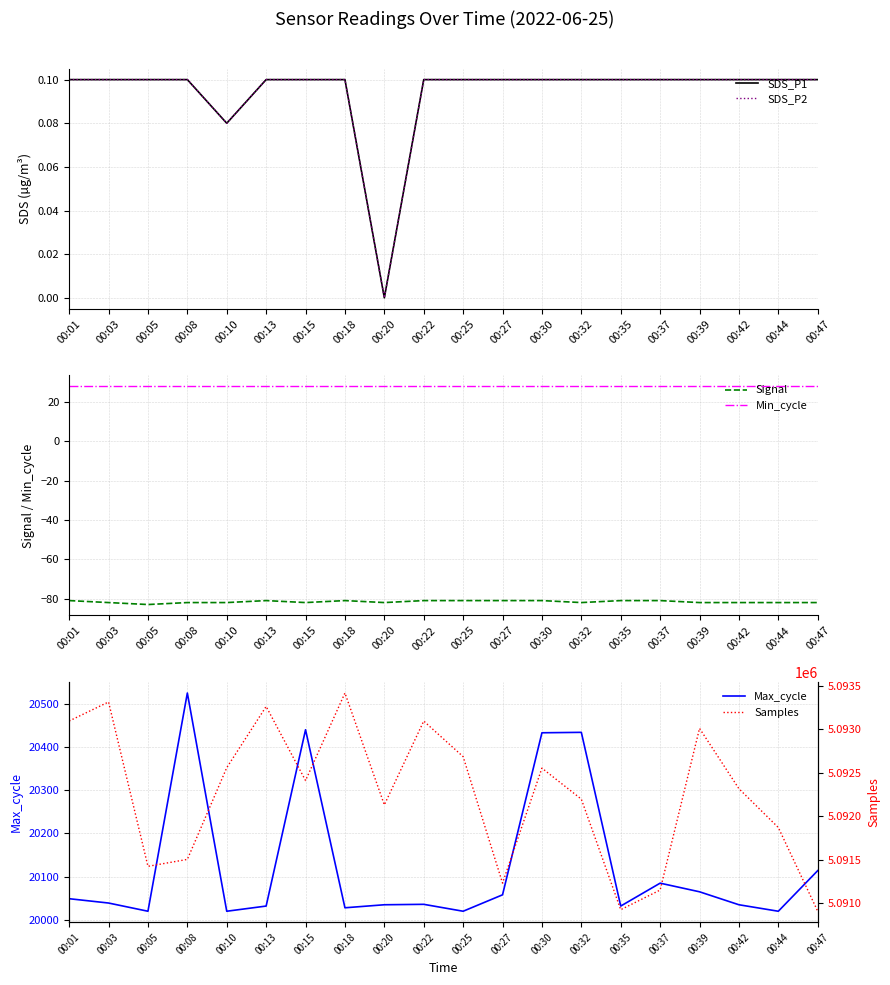

Which series has the largest total across all categories?

Samples